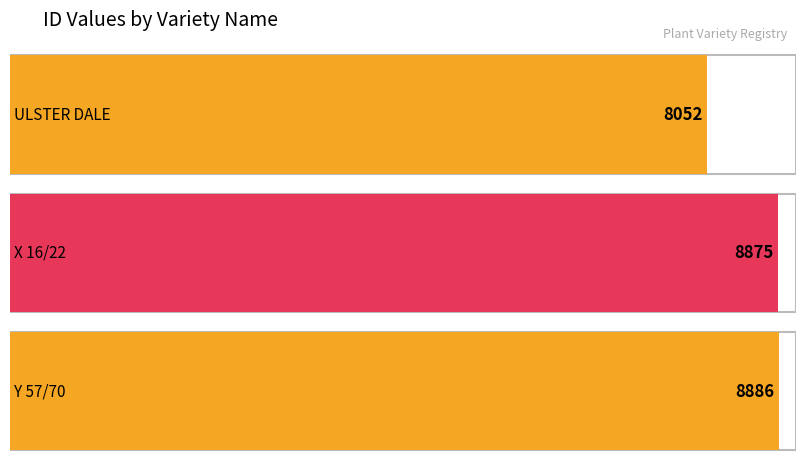

Reading right to left, extract all data points from this chart.

Y 57/70=8886	X 16/22=8875	ULSTER DALE=8052